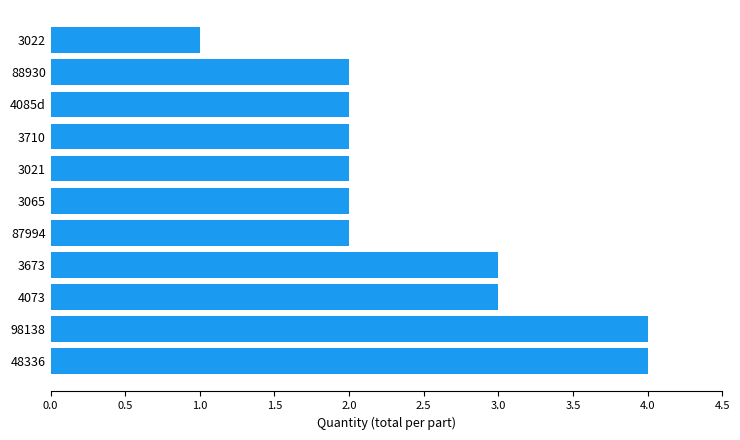

What is the sum of the values at 87994 and 48336?

6